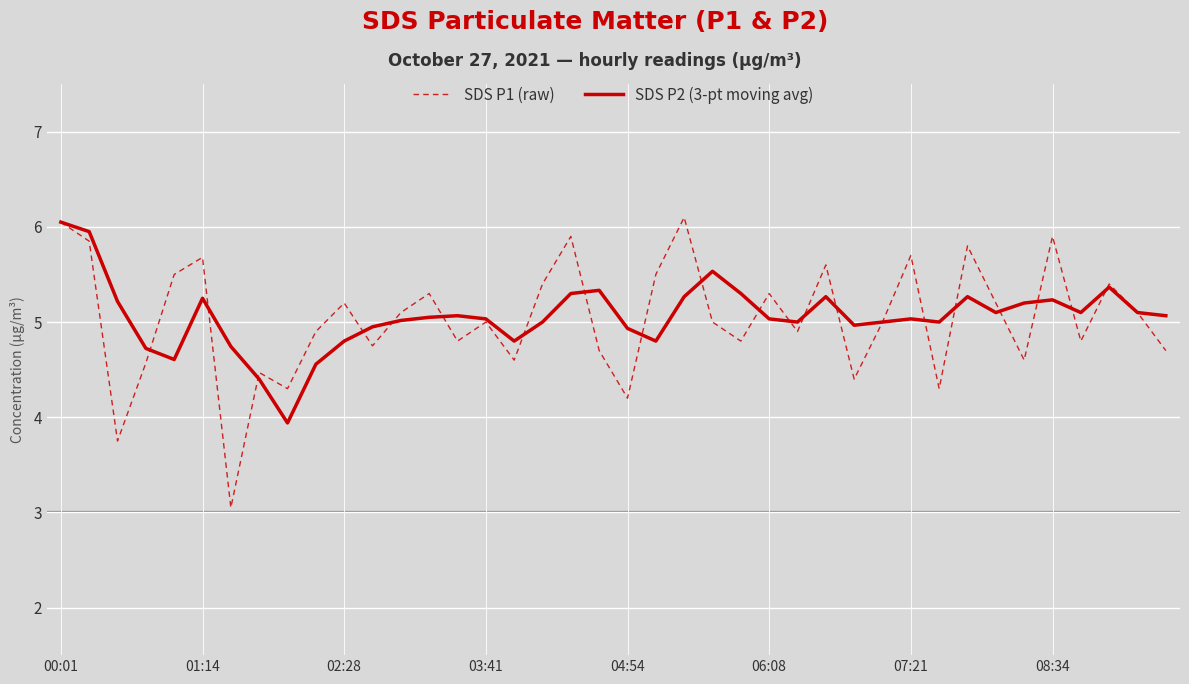

What is the average value of the SDS P1 (raw) series?

5.0